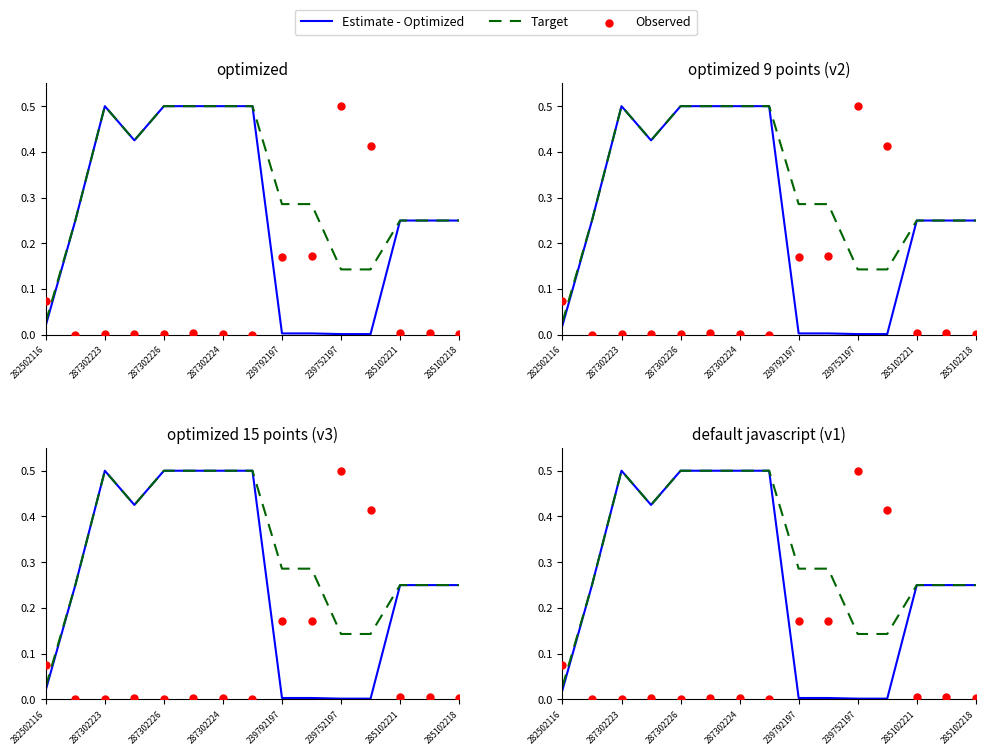

Is the value of Observed at 282502116 greater than the value of Target at 11?

No